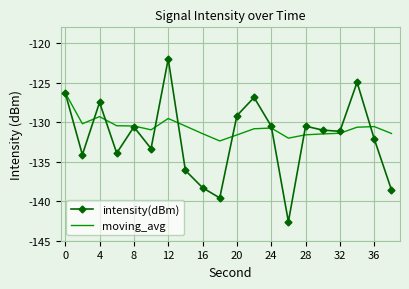

What are all the series names shown in the legend?

intensity(dBm), moving_avg